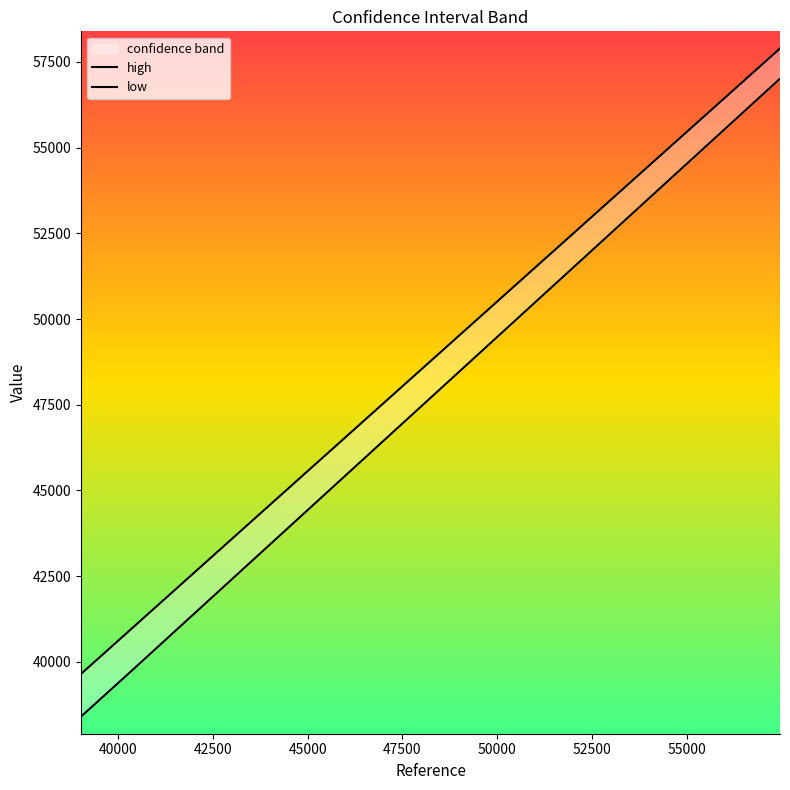

How many values in the low series exceed 49166?

10